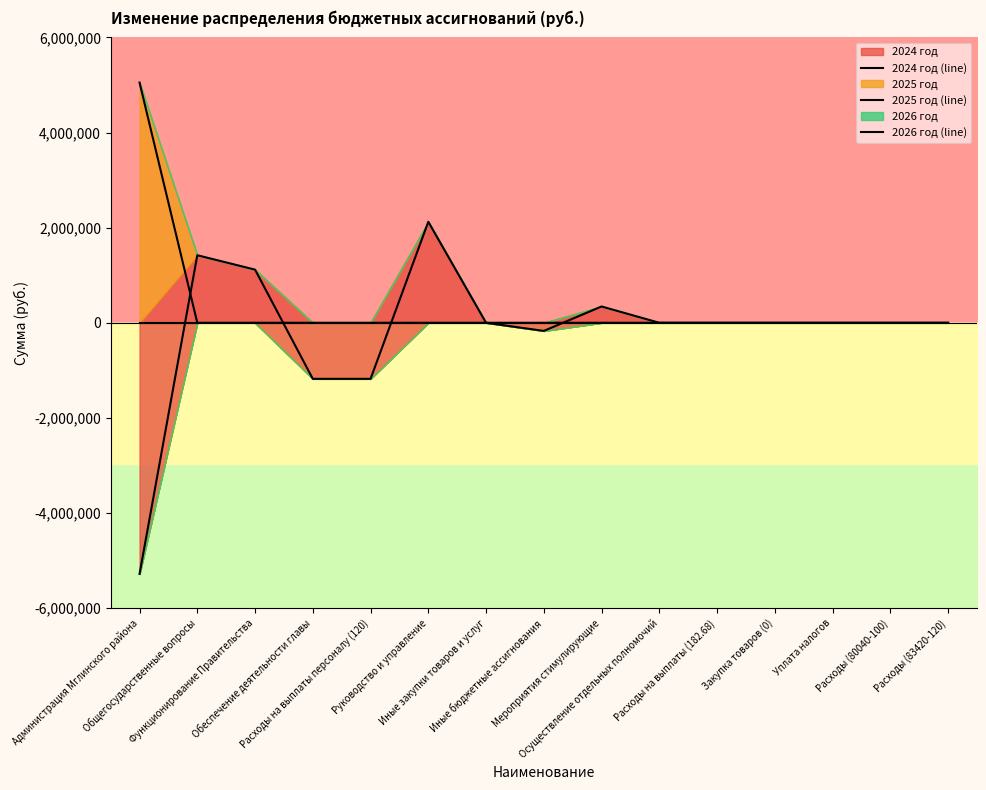

List the labels in order of 2024 год (line) value, smallest first.

Администрация Мглинского района, Обеспечение деятельности главы, Расходы на выплаты персоналу (120), Иные бюджетные ассигнования, Иные закупки товаров и услуг, Осуществление отдельных полномочий, Закупка товаров (0), Уплата налогов, Расходы (80040-100), Расходы (83420-120), Расходы на выплаты (182.68), Мероприятия стимулирующие, Функционирование Правительства, Общегосударственные вопросы, Руководство и управление